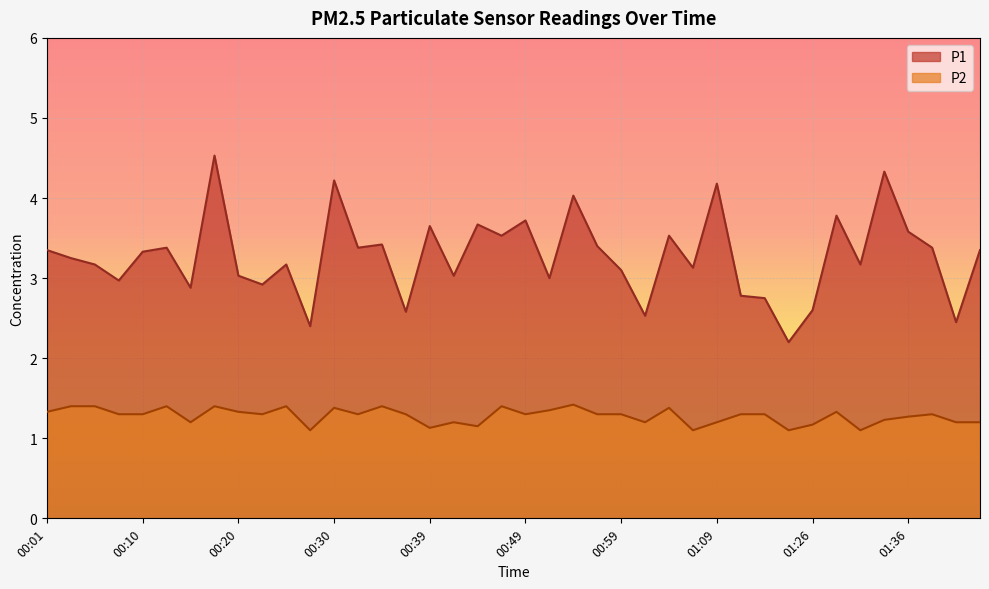

Reading left to right, what are all the values shown in this chart?

P1: 00:01=3.4	00:03=3.2	00:05=3.2	00:08=3.0	00:10=3.3	00:13=3.4	00:15=2.9	00:18=4.5	00:20=3.0	00:22=2.9	00:25=3.2	00:27=2.4	00:30=4.2	00:32=3.4	00:35=3.4	00:37=2.6	00:39=3.6	00:42=3.0	00:44=3.7	00:47=3.5	00:49=3.7	00:52=3.0	00:54=4.0	00:57=3.4	00:59=3.1	01:02=2.5	01:04=3.5	01:06=3.1	01:09=4.2	01:12=2.8	01:15=2.8	01:17=2.2	01:26=2.6	01:29=3.8	01:31=3.2	01:34=4.3	01:36=3.6	01:39=3.4	01:41=2.5	01:46=3.4
P2: 00:01=1.3	00:03=1.4	00:05=1.4	00:08=1.3	00:10=1.3	00:13=1.4	00:15=1.2	00:18=1.4	00:20=1.3	00:22=1.3	00:25=1.4	00:27=1.1	00:30=1.4	00:32=1.3	00:35=1.4	00:37=1.3	00:39=1.1	00:42=1.2	00:44=1.1	00:47=1.4	00:49=1.3	00:52=1.4	00:54=1.4	00:57=1.3	00:59=1.3	01:02=1.2	01:04=1.4	01:06=1.1	01:09=1.2	01:12=1.3	01:15=1.3	01:17=1.1	01:26=1.2	01:29=1.3	01:31=1.1	01:34=1.2	01:36=1.3	01:39=1.3	01:41=1.2	01:46=1.2